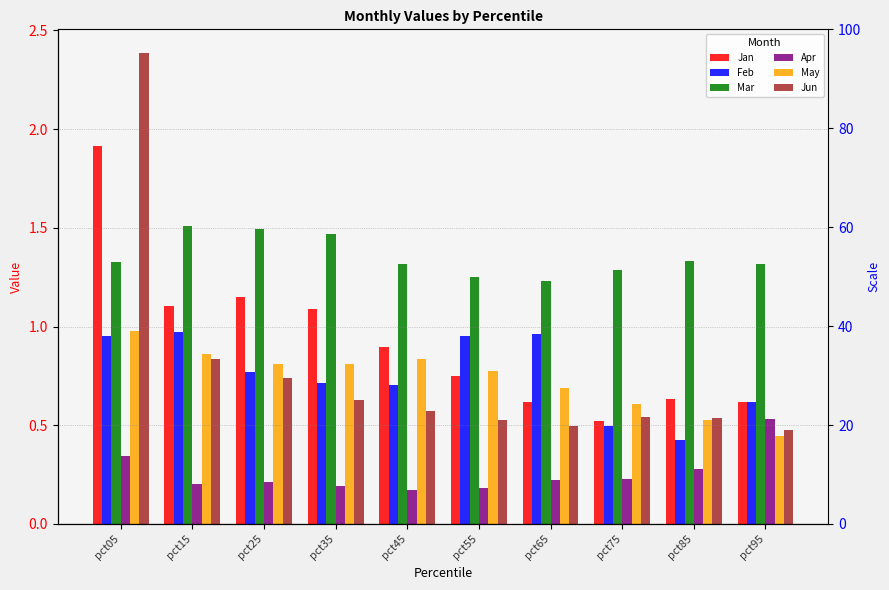

What is the average value of the Apr series?

0.3